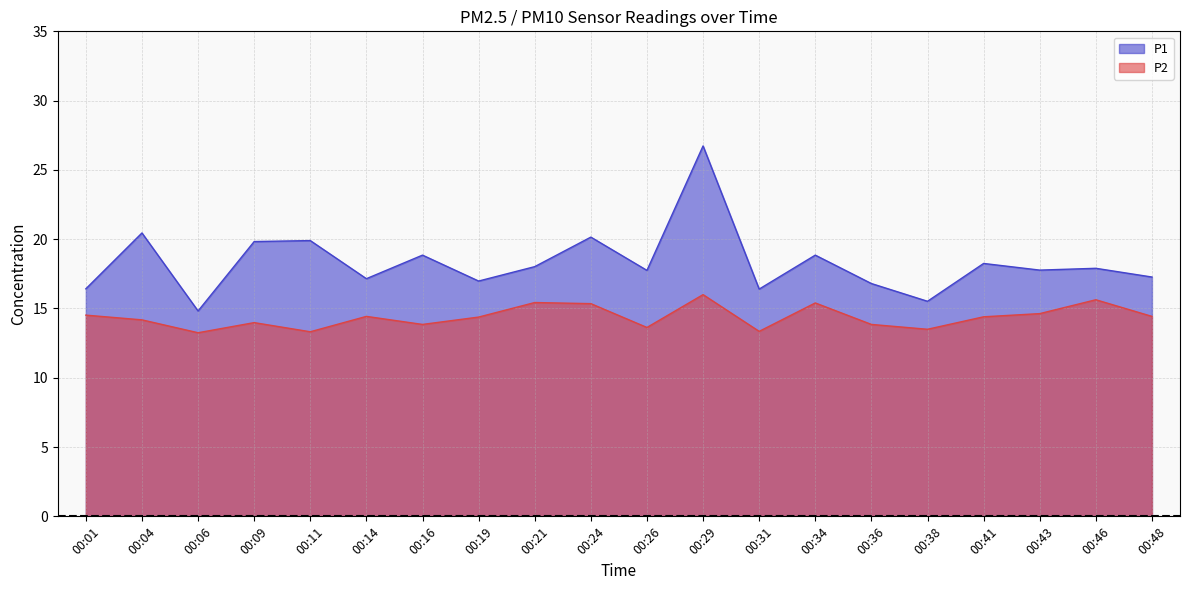

What is the sum of the P2 values at 00:24 and 00:14?

29.8